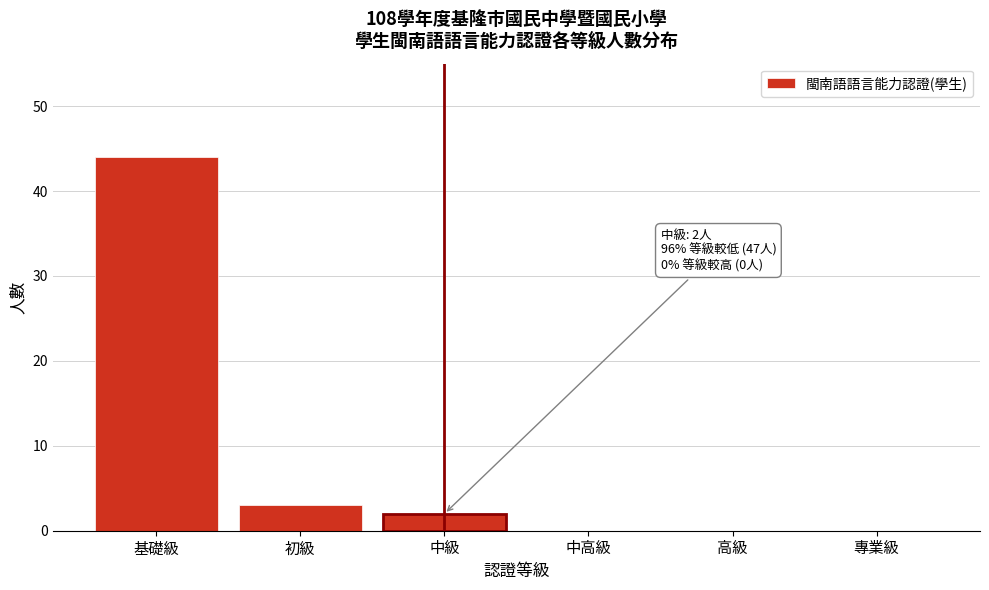

Reading left to right, what are all the values shown in this chart?

基礎級=44	初級=3	中級=2	中高級=0	高級=0	專業級=0